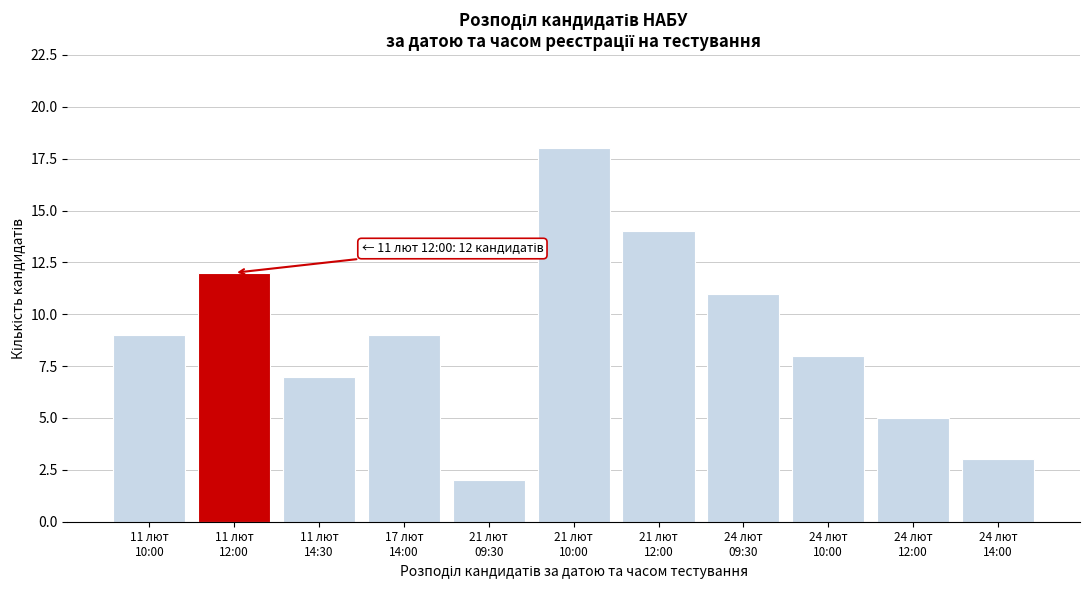

Reading left to right, transcribe all the data shown in this chart.

9	12	7	9	2	18	14	11	8	5	3